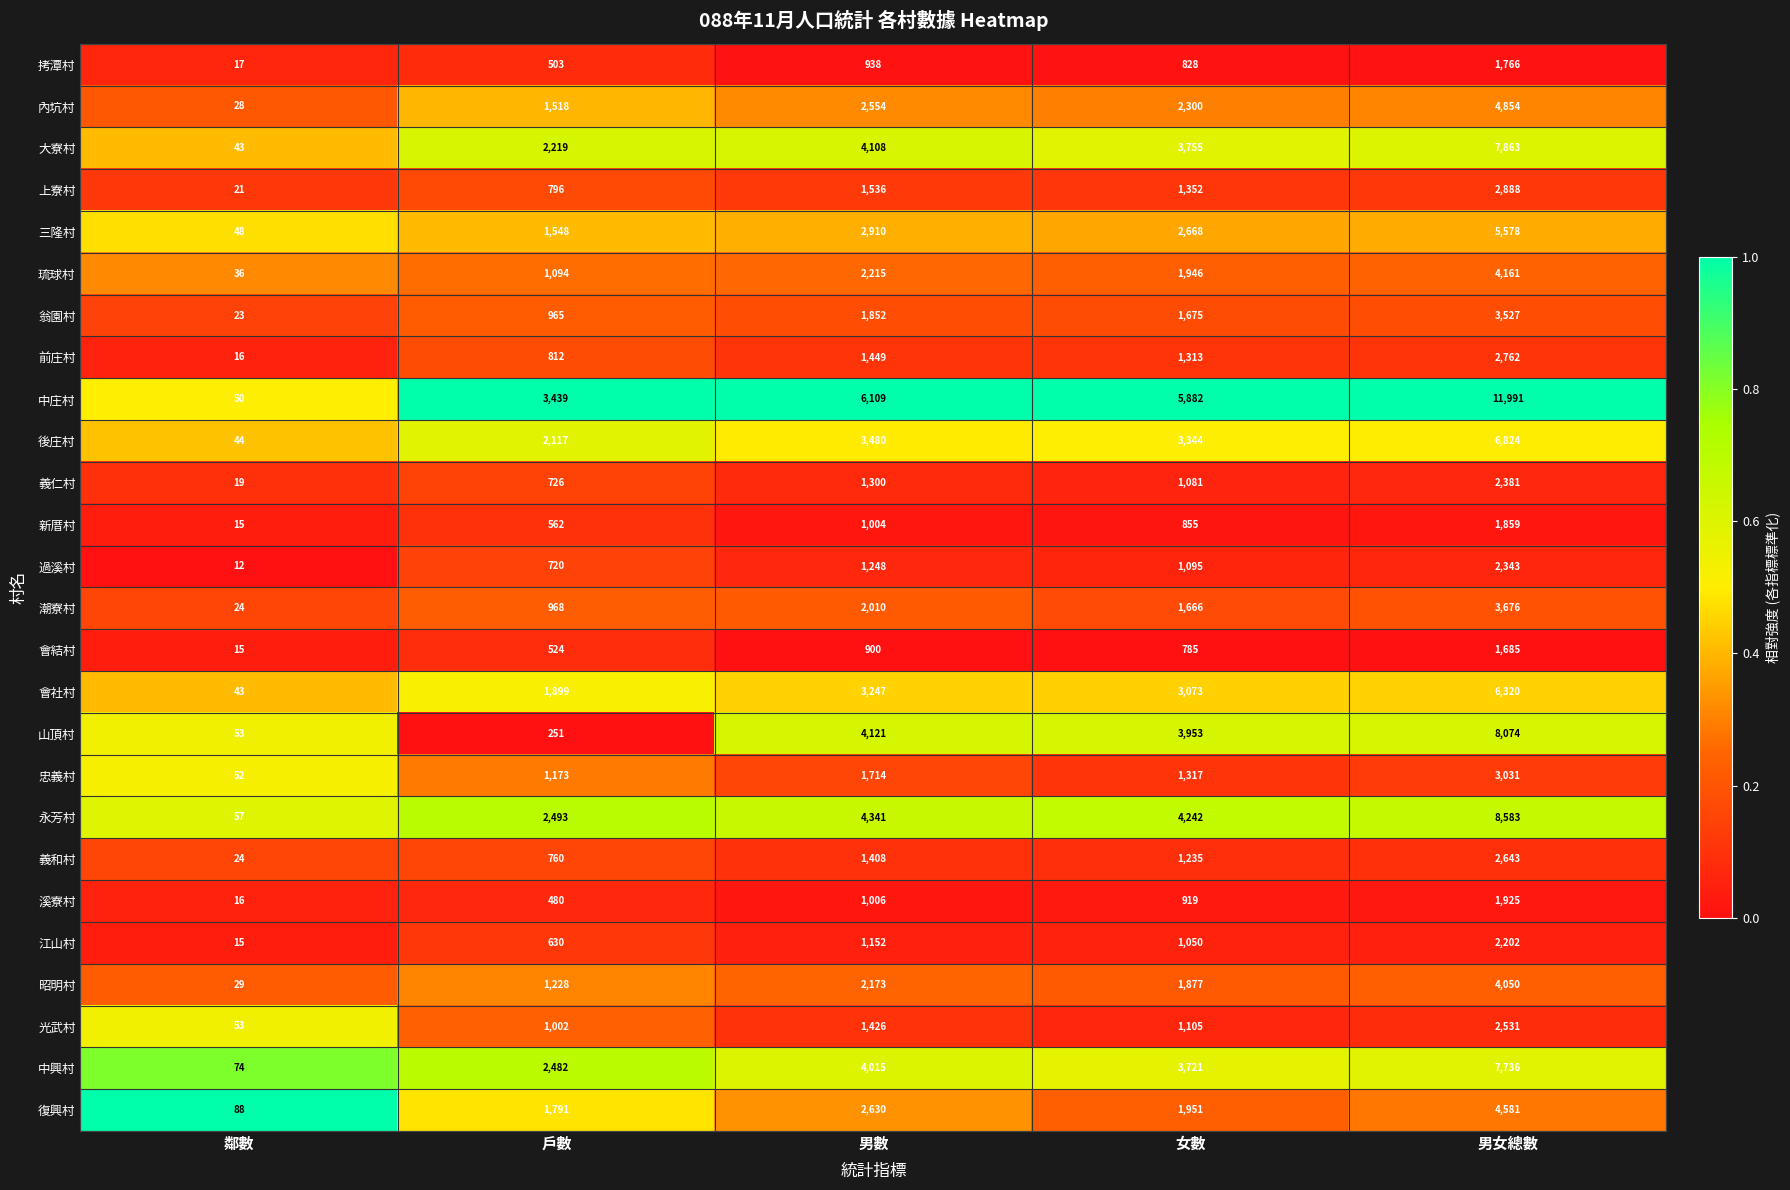

The 江山村 series shows 630 at 戶數. True or false?

True